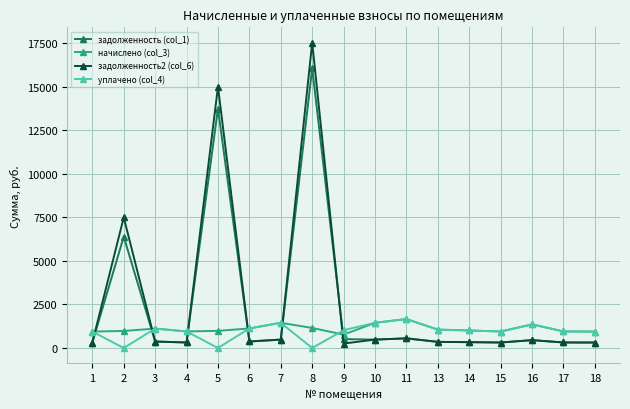

Which series ends up on top after the final intersection of задолженность (col_1) and уплачено (col_4)?

уплачено (col_4)